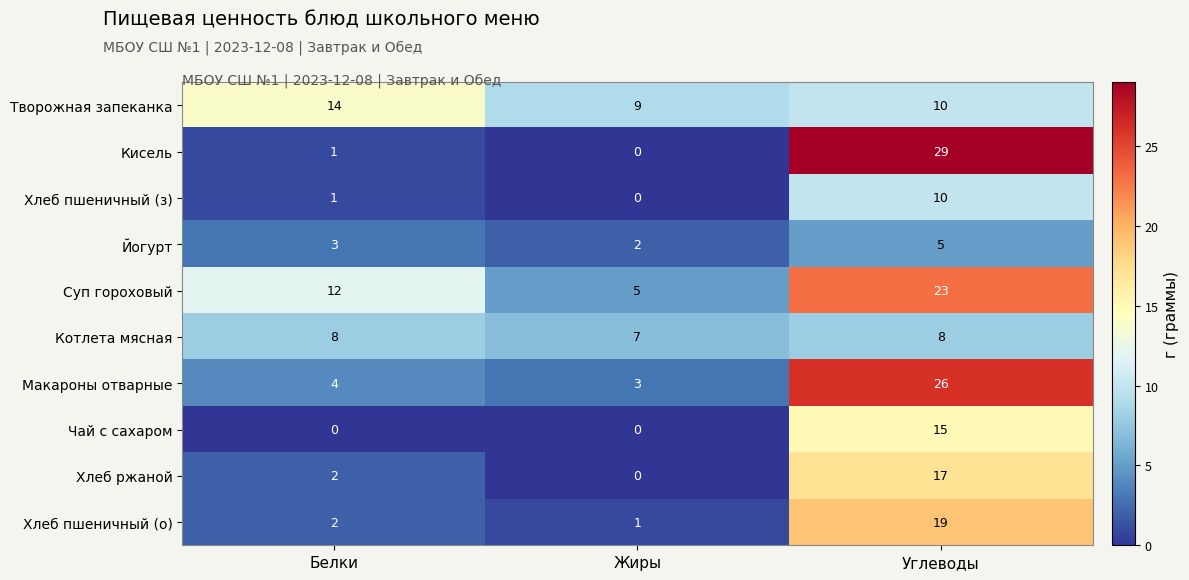

How many distinct data groups are displayed?

10